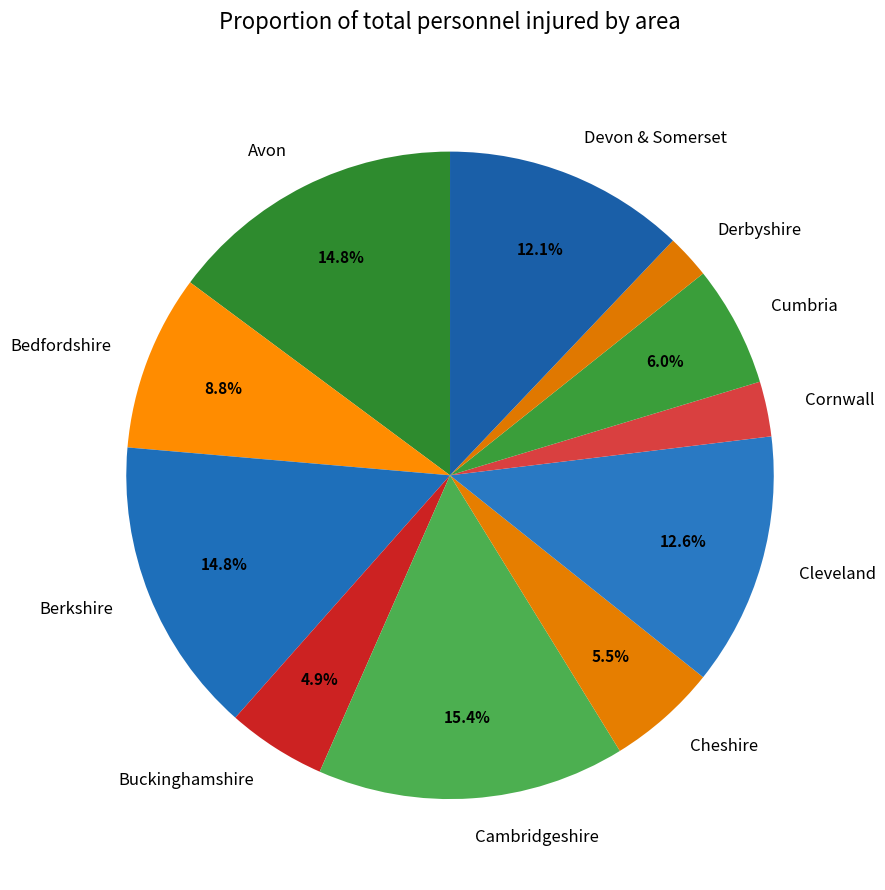

Count the number of slices in the pie.

11